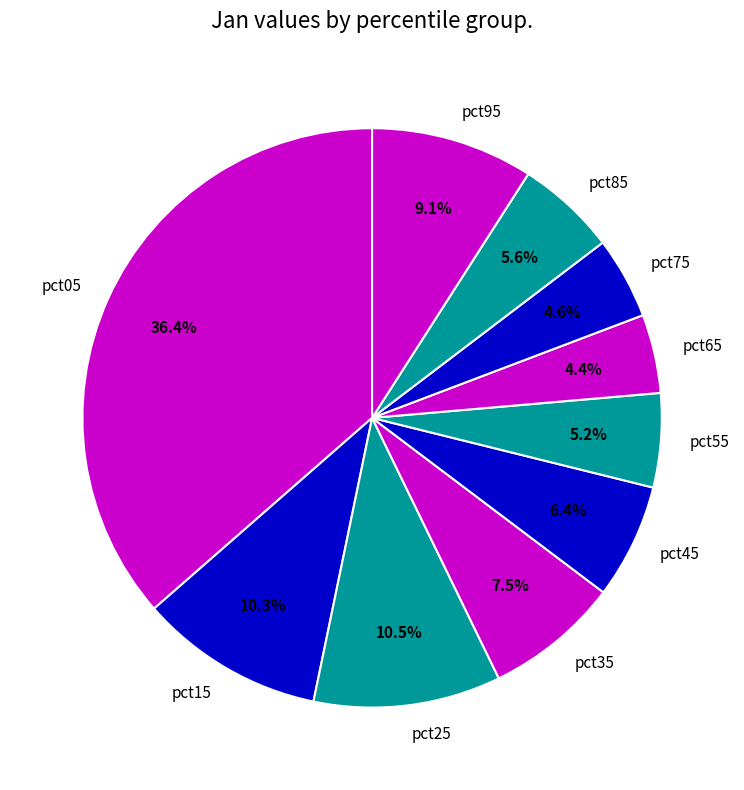

What is the largest slice in the pie chart?

pct05